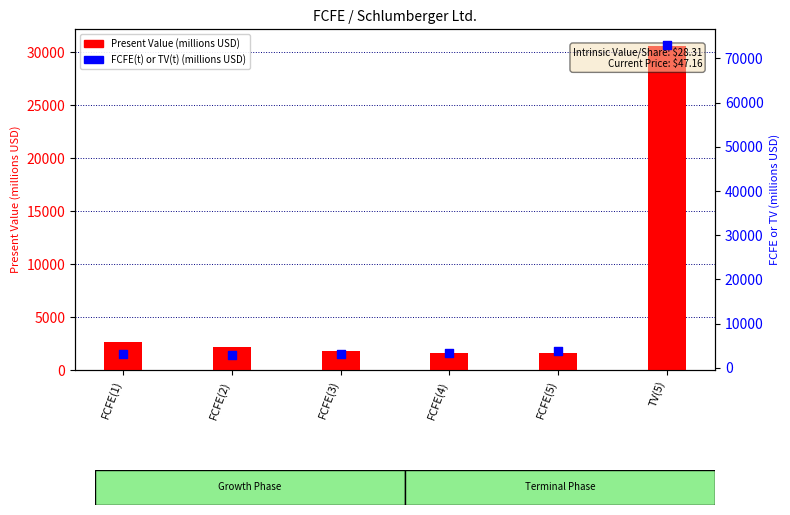

Which series reaches the maximum Y coordinate?

FCFE(t) or TV(t) (millions USD)